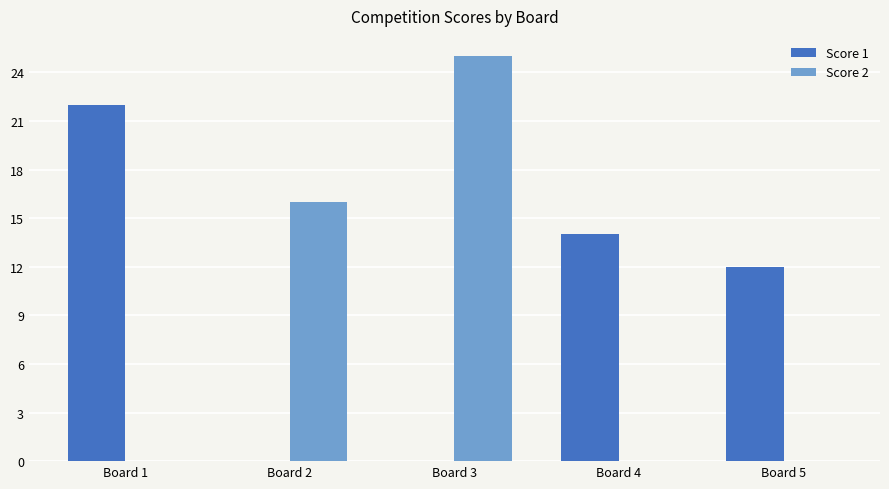

How many distinct data groups are displayed?

2